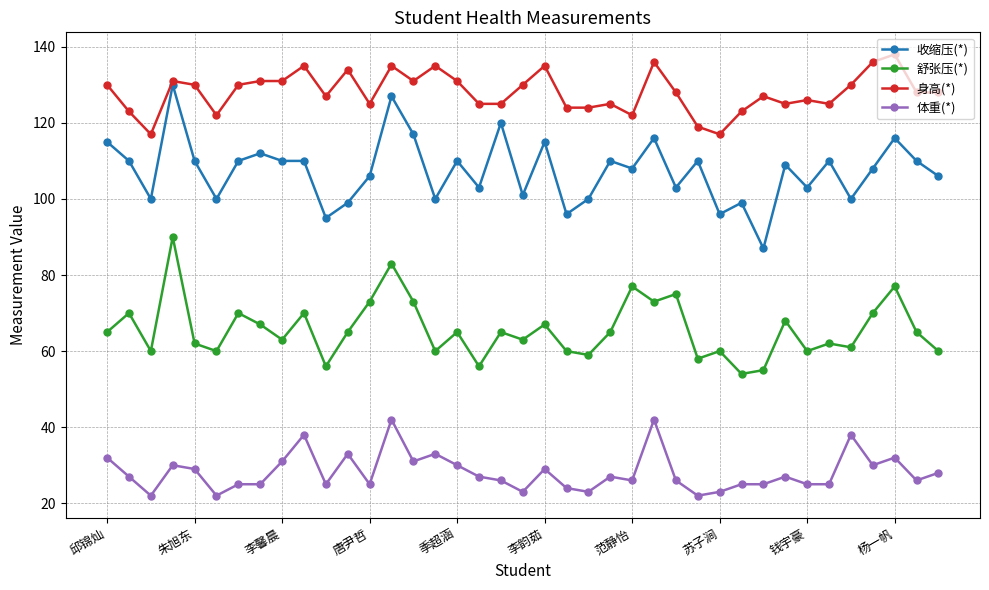

At how many categories does at least one series exceed 78?

39